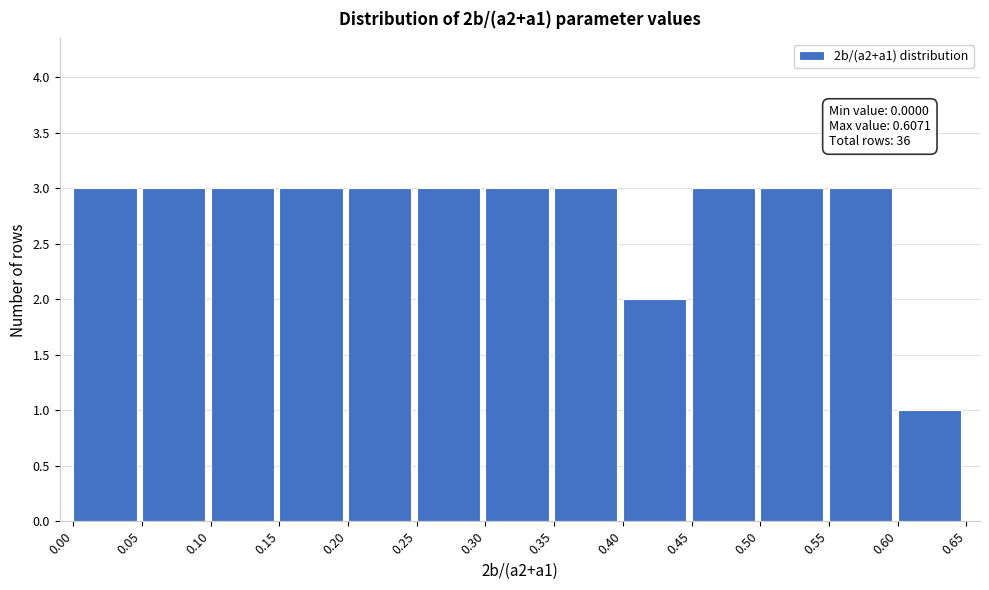

Reading left to right, what are all the values shown in this chart?

3	3	3	3	3	3	3	3	2	3	3	3	1